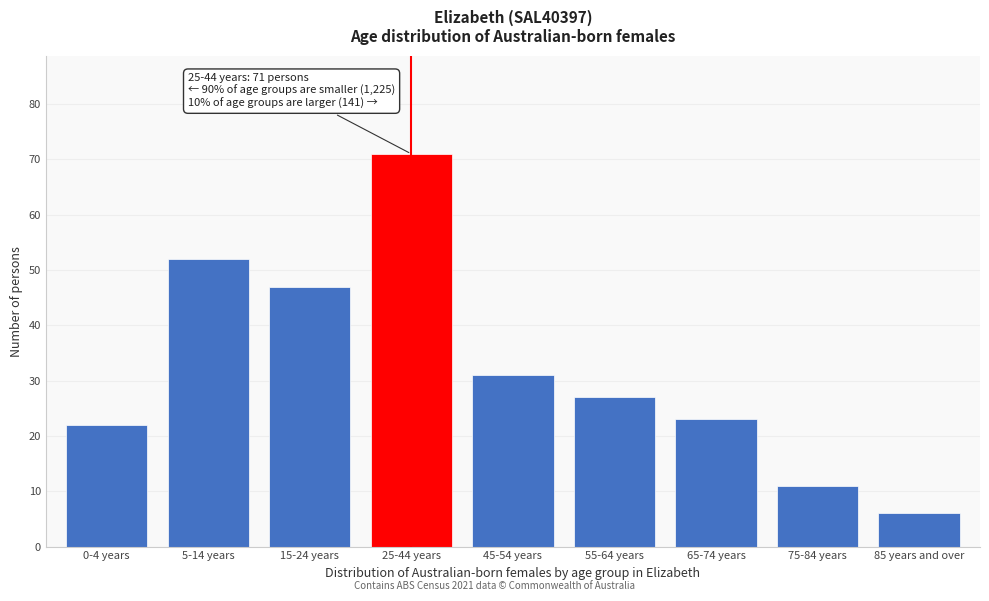

Reading left to right, list all the values displayed in this chart.

22	52	47	71	31	27	23	11	6